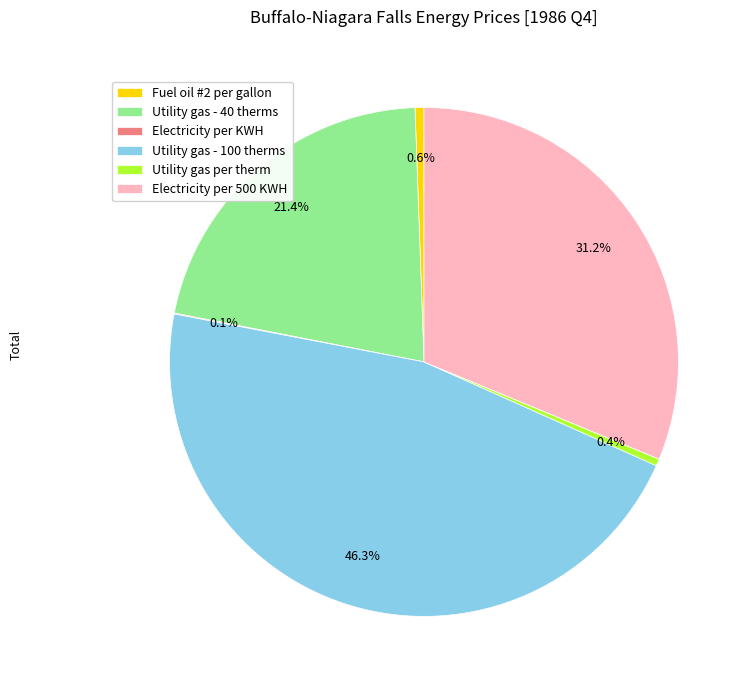

Which has a higher value, Utility gas - 40 therms or Utility gas per therm?

Utility gas - 40 therms